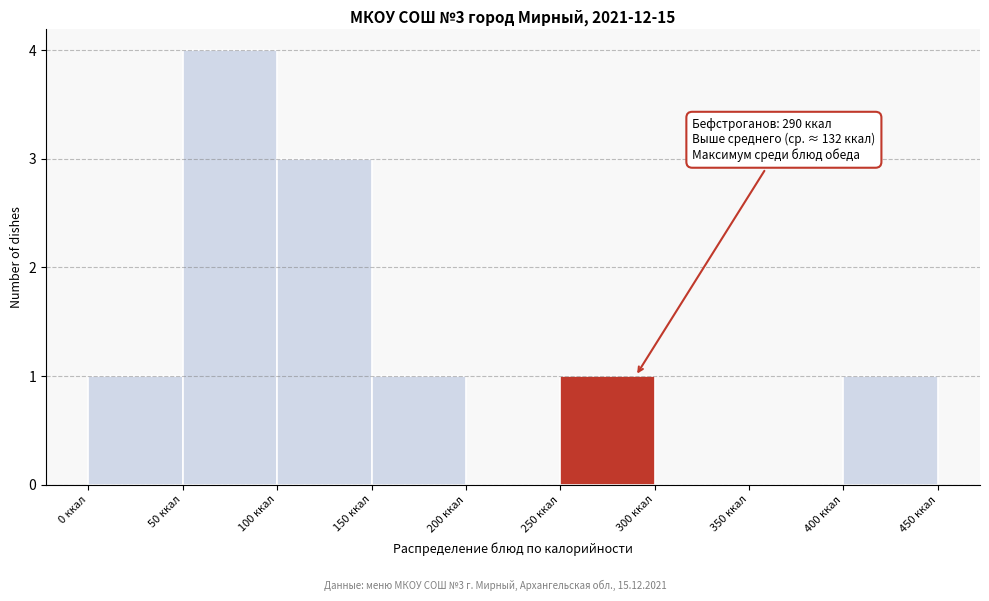

Which range on the x-axis has the tallest bar?

50 to 100